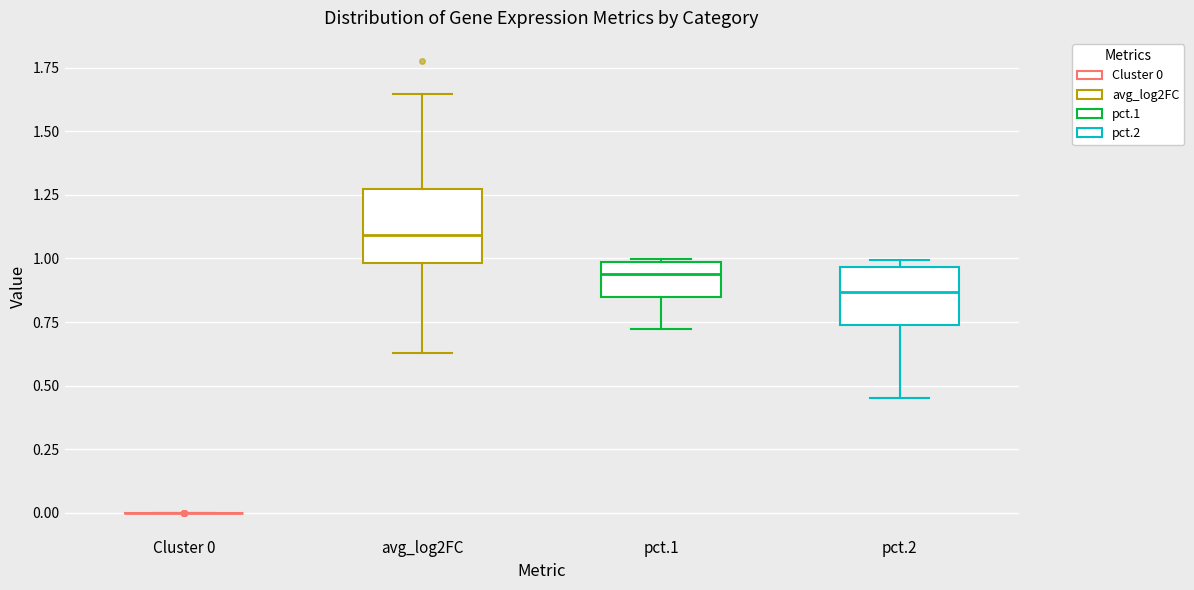

Which box is the tallest, from its lower edge to its upper edge?

avg_log2FC